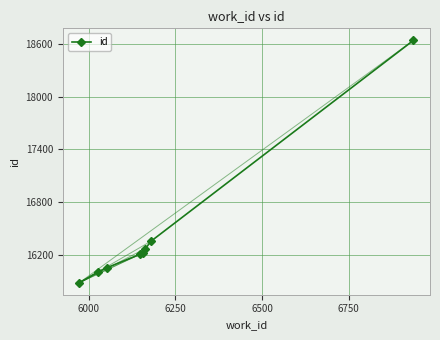

Reading left to right, transcribe all the data shown in this chart.

15882	16004	16051	16204	16219	16270	16356	18643